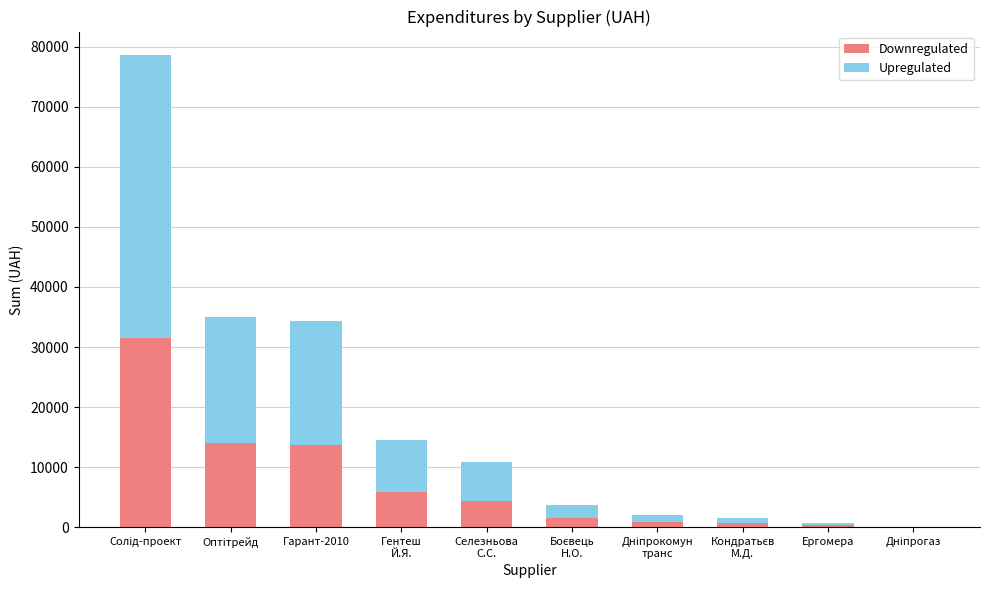

What is the maximum value for Downregulated?

31440.0